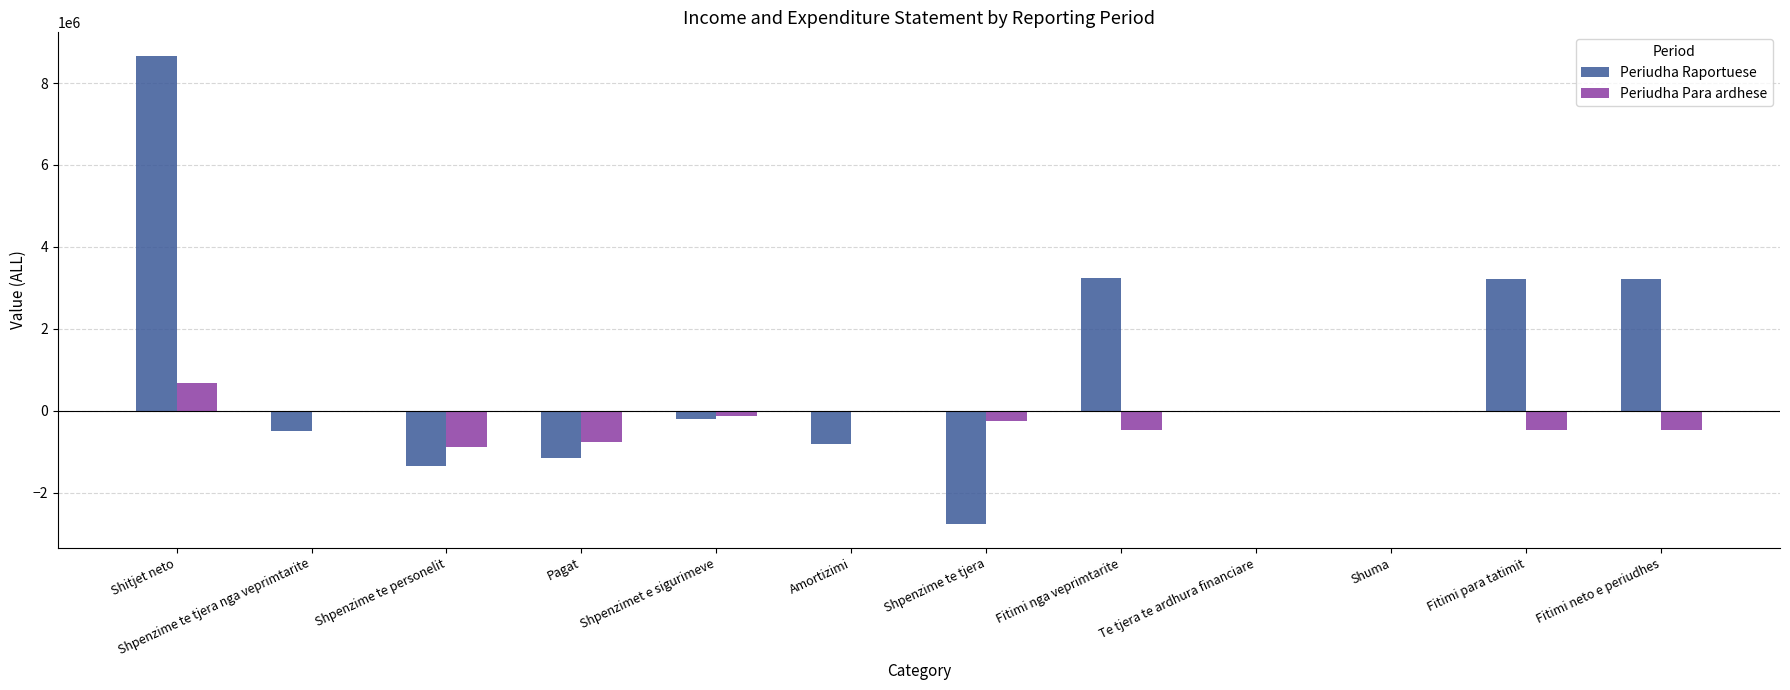

How many data points does each series have?

12